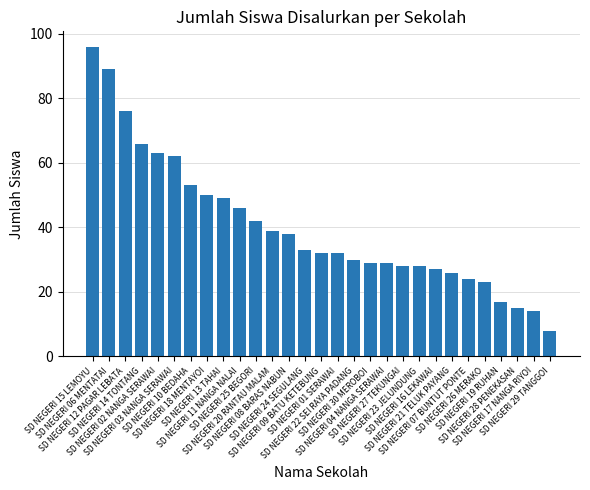

What is the value of the 22nd bar from the left?

27